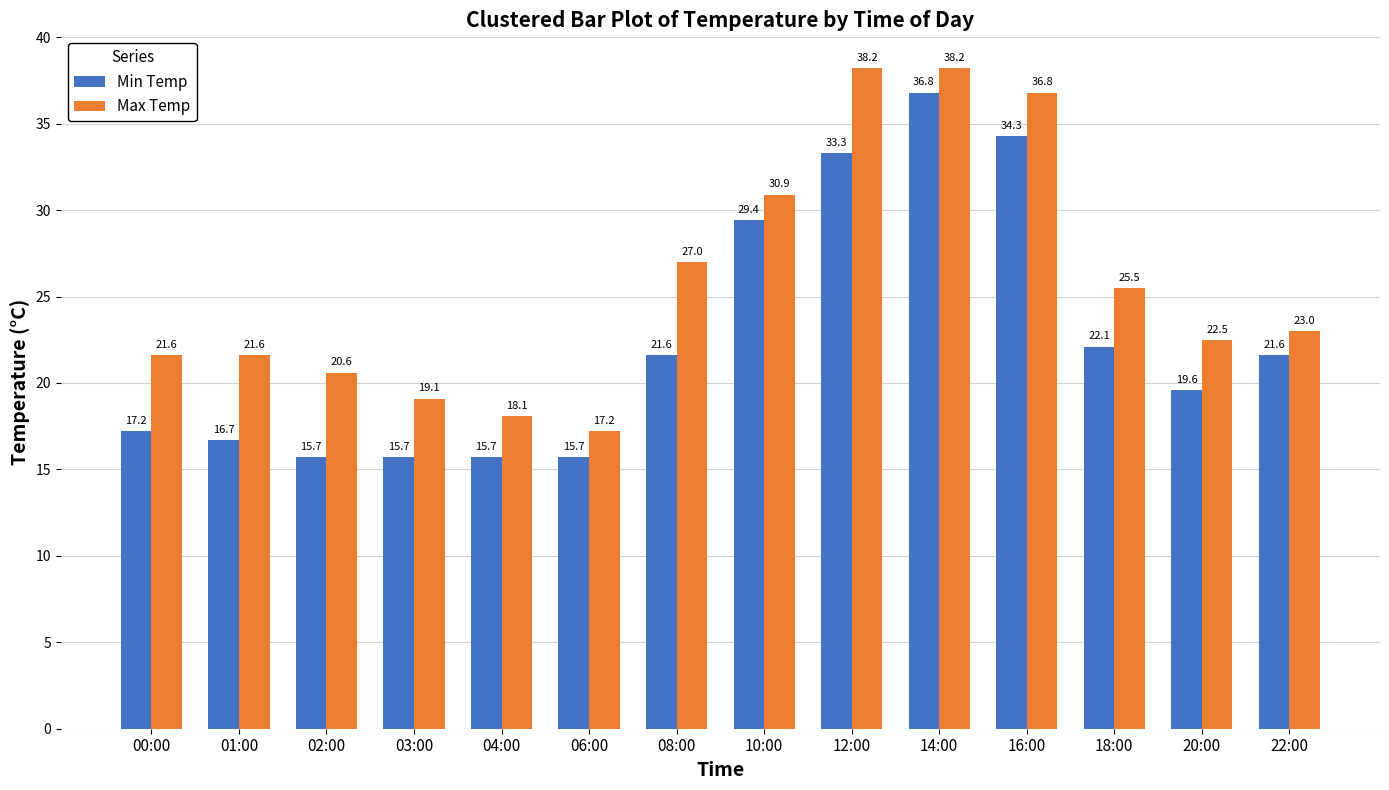

Rank the series by their average value, from lowest to highest.

Min Temp, Max Temp